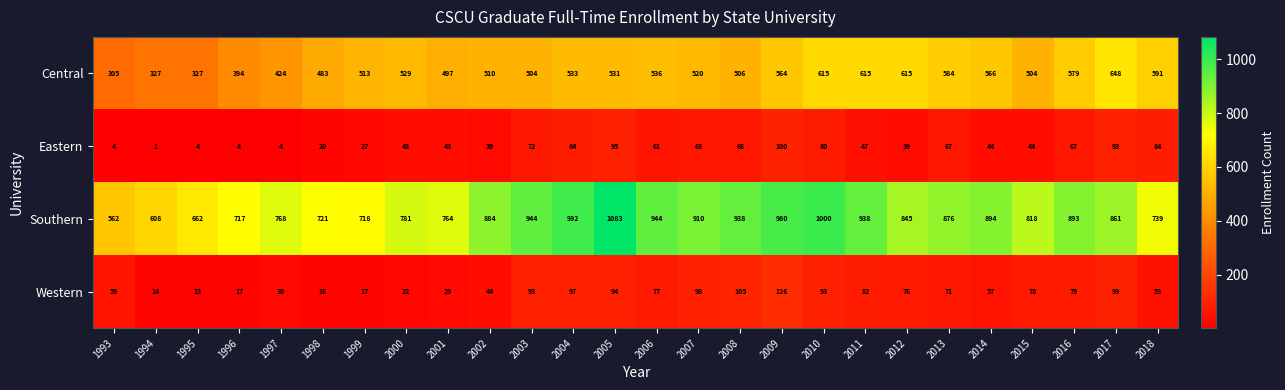

What is the total value across all series at 2000?

1375